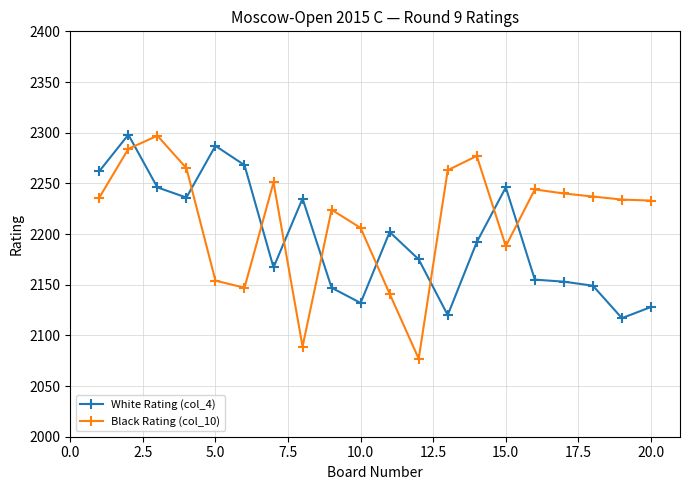

How many times do White Rating (col_4) and Black Rating (col_10) cross each other?

9